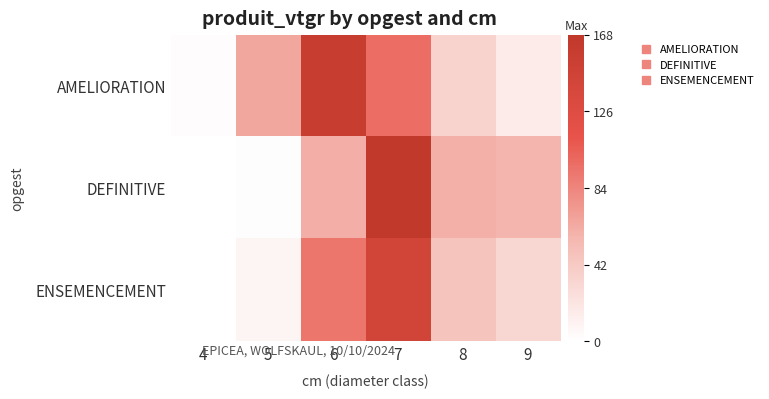

Between 7 and 8, which is larger?

7